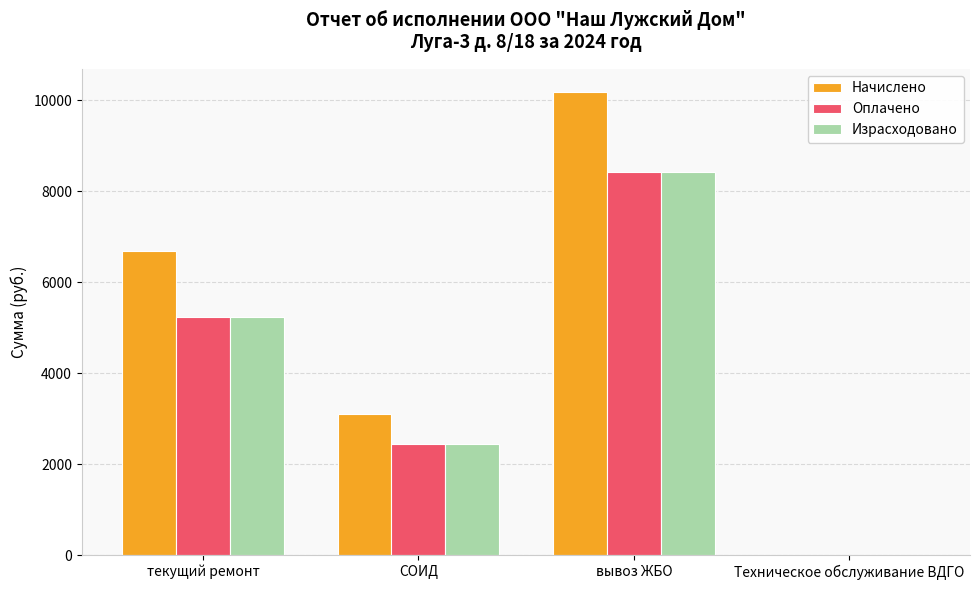

What is the difference between the Начислено values at Техническое обслуживание ВДГО and текущий ремонт?

6686